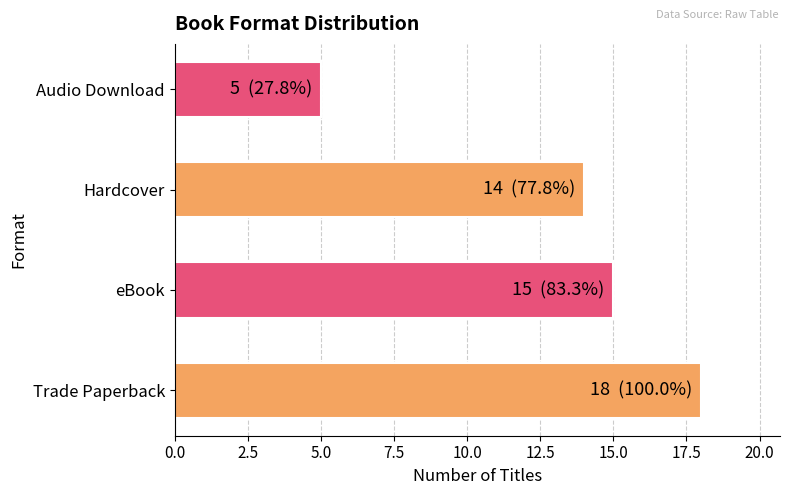

Reading bottom to top, extract all data points from this chart.

18	15	14	5